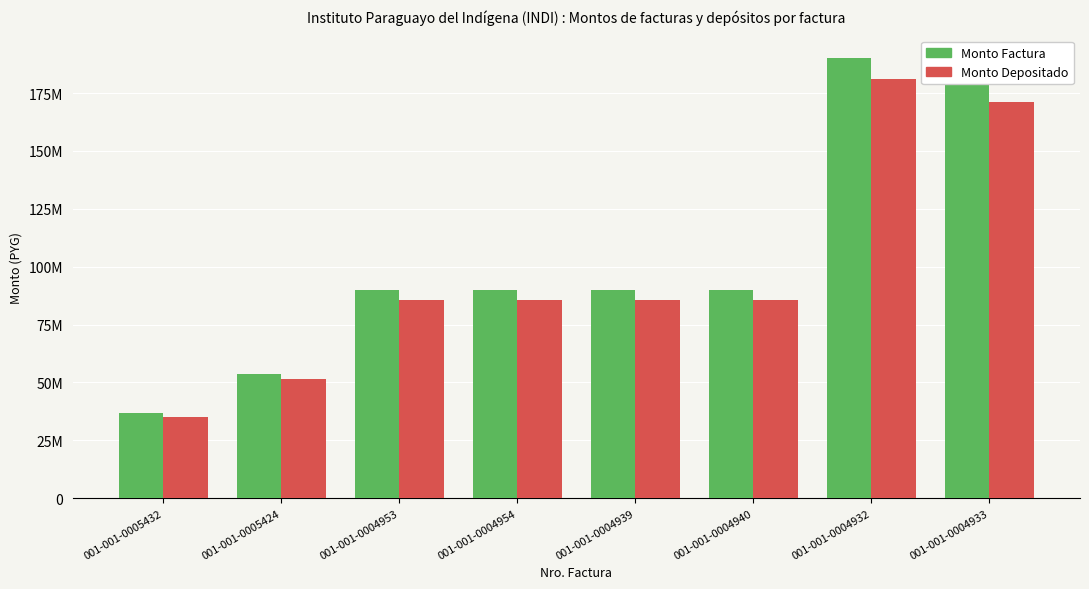

Does the chart contain any negative values?

No